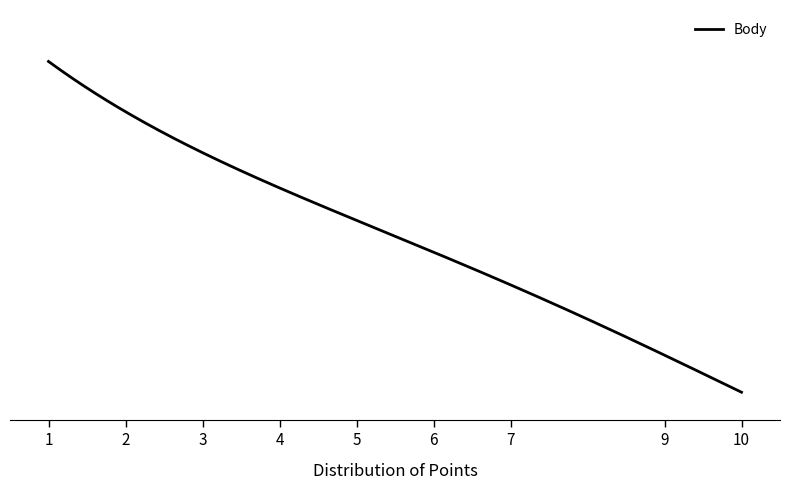

Does the chart display data point markers on the line(s)?

No